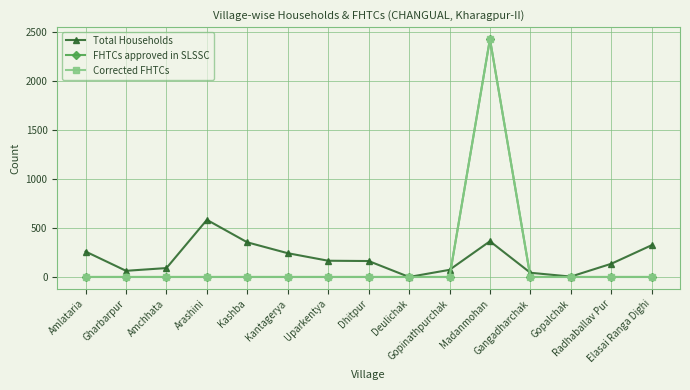

Reading left to right, transcribe all the data shown in this chart.

Total Households: 260	63	91	584	354	243	166	163	0	73	365	43	4	135	325
FHTCs approved in SLSSC: 0	0	0	0	0	0	0	0	0	0	2432	0	0	0	0
Corrected FHTCs: 0	0	0	0	0	0	0	0	0	0	2432	0	0	0	0